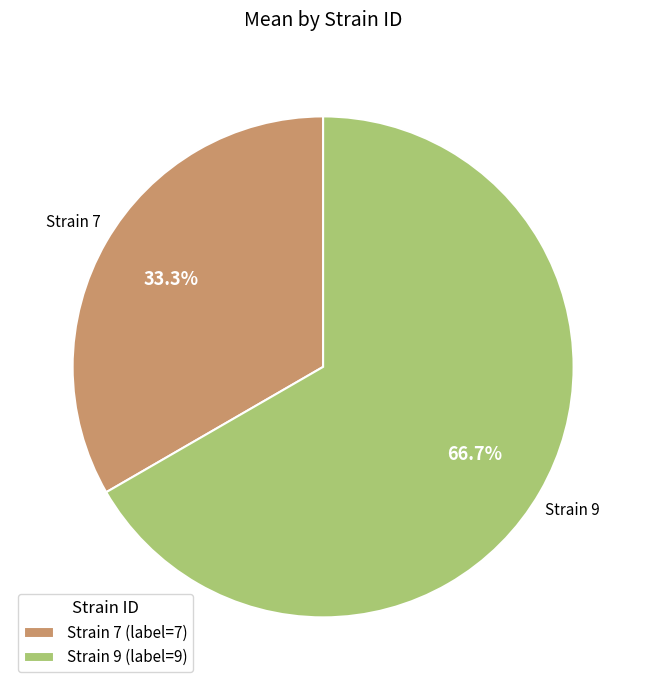

Between Strain 9 (label=9) and Strain 7 (label=7), which is larger?

Strain 9 (label=9)